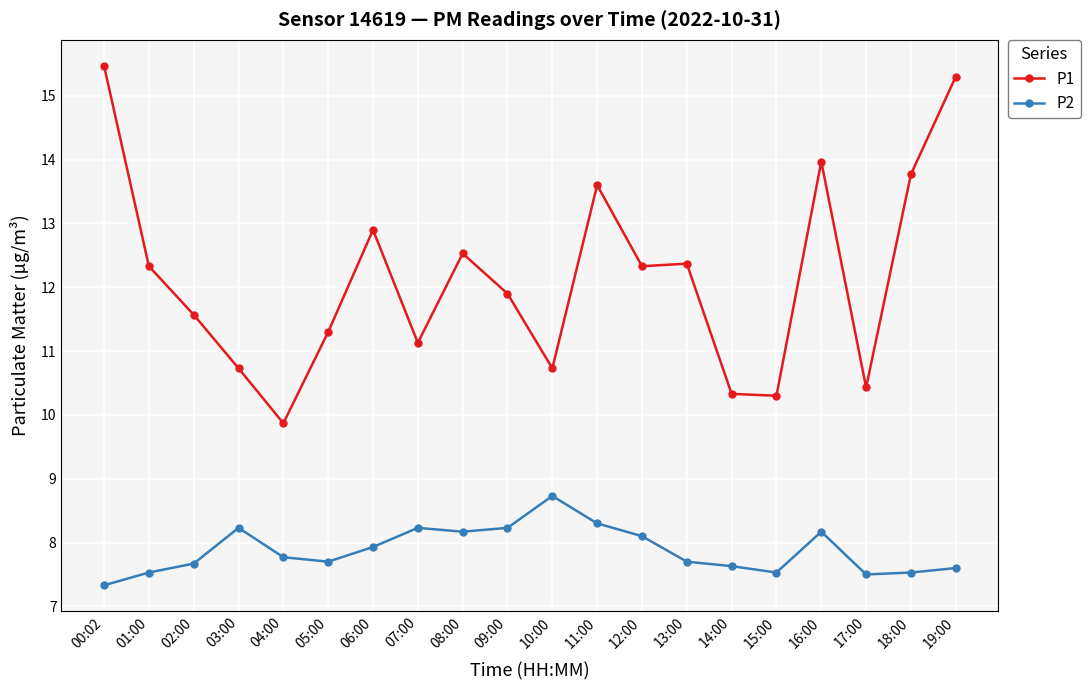

What is the sum of all P2 values?

157.6